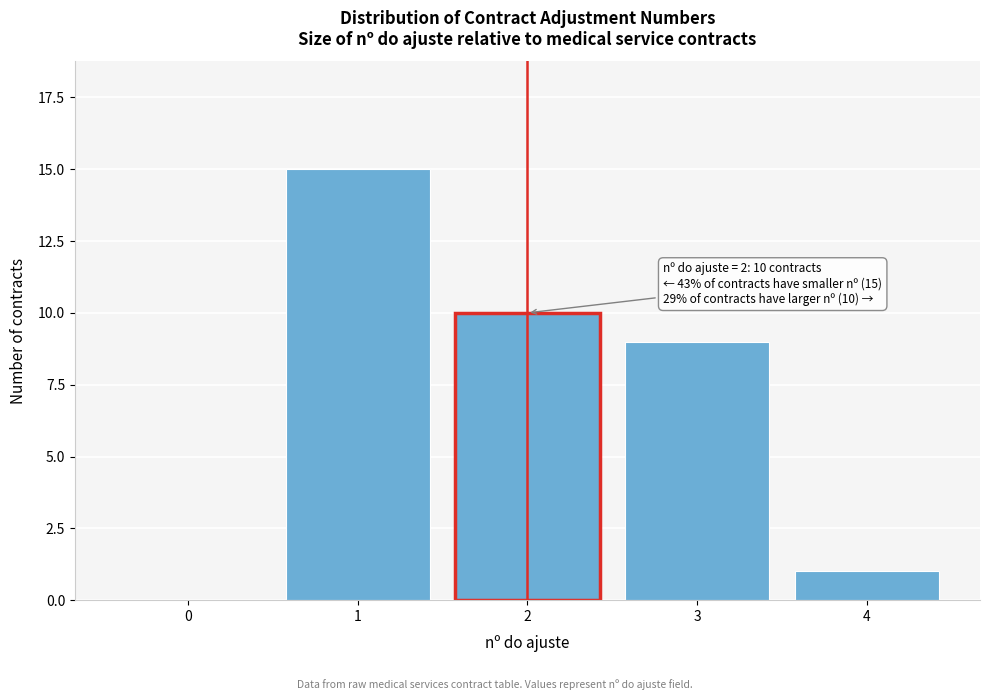

Reading left to right, list all the values displayed in this chart.

0=0	1=15	2=10	3=9	4=1